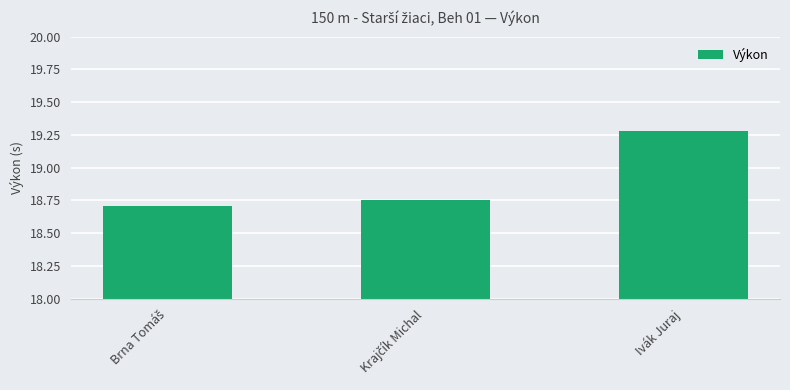

Read the value at Ivák Juraj.

19.3